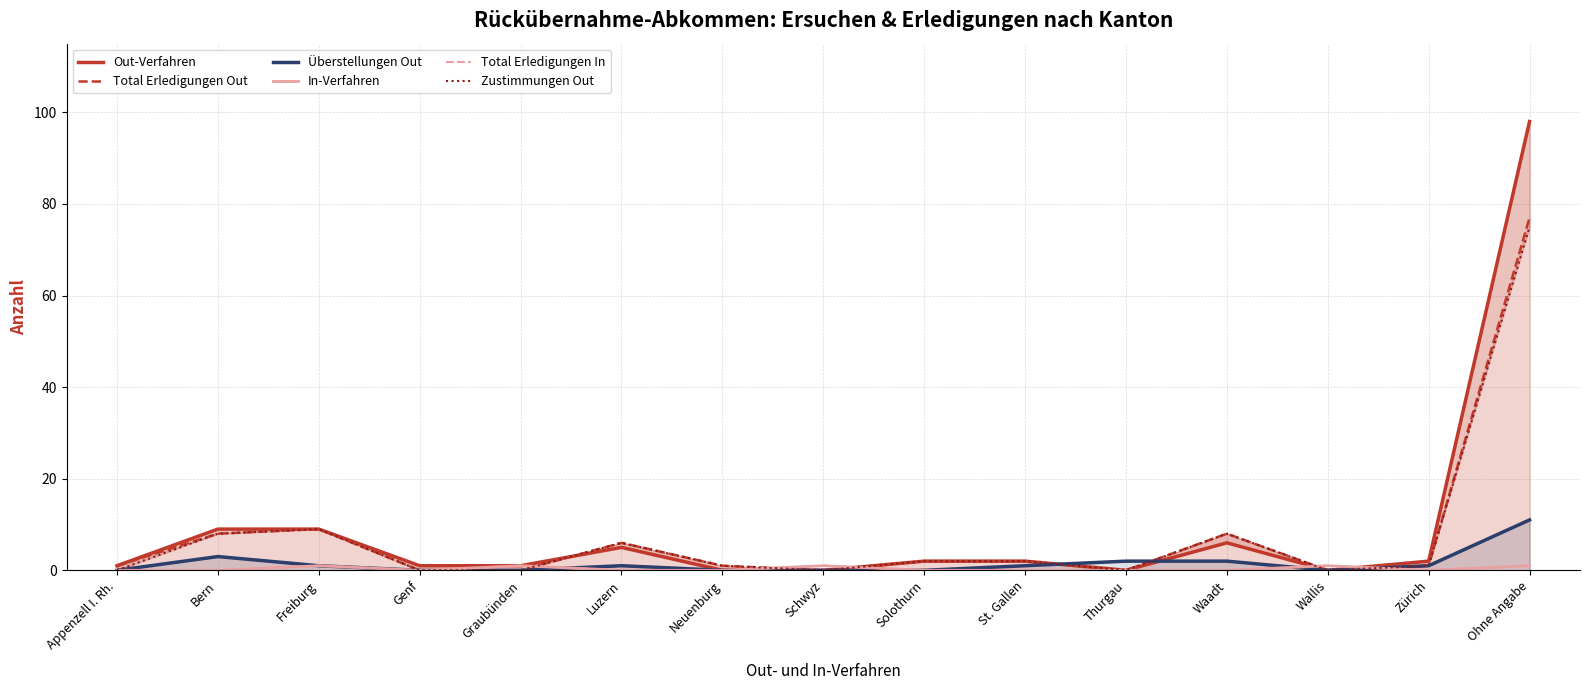

At which category does In-Verfahren reach its first local peak?

Freiburg